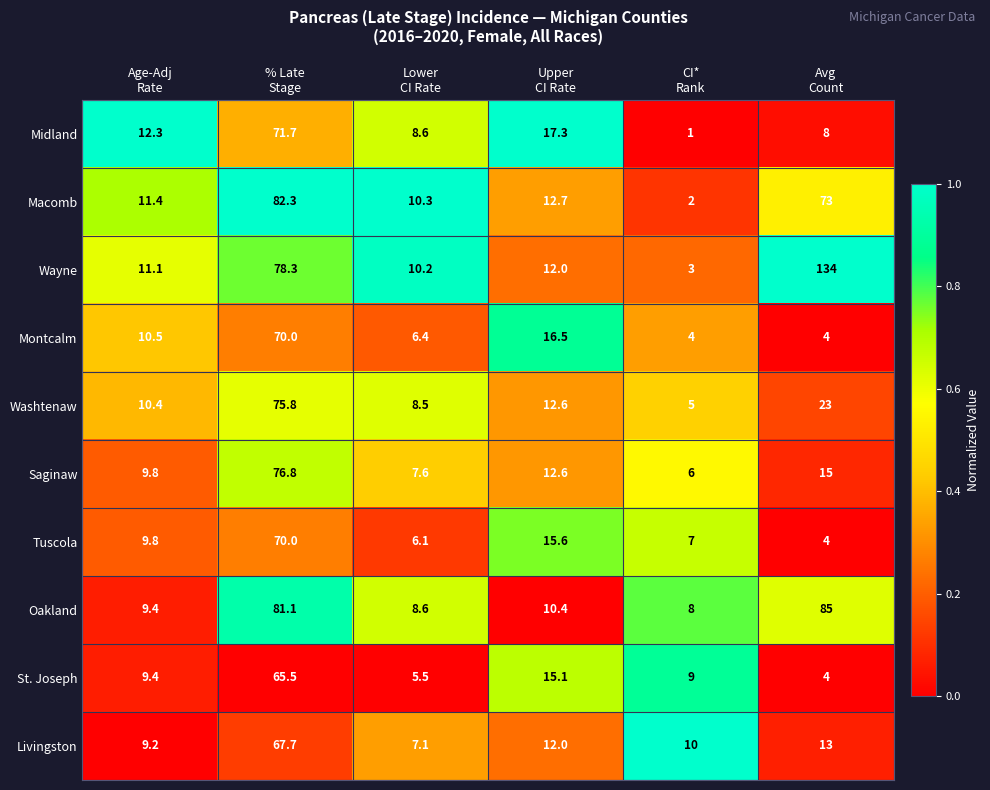

Which series has the largest total across all categories?

Wayne